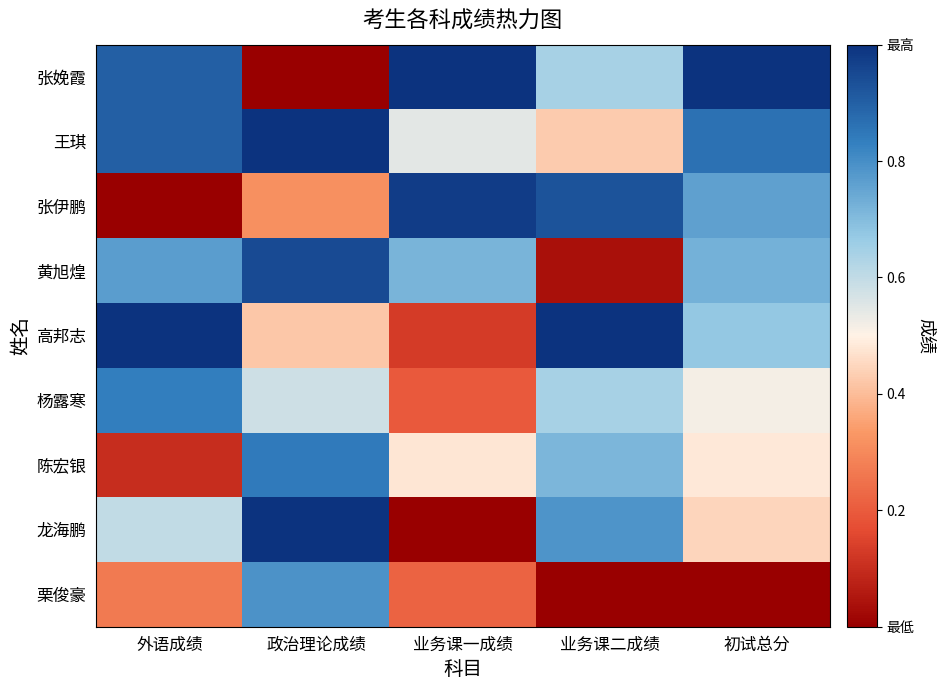

Reading right to left, what are all the values shown in this chart?

张娩霞: 初试总分=1.0	业务课二成绩=0.6	业务课一成绩=1.0	政治理论成绩=0.0	外语成绩=0.9
王琪: 初试总分=0.9	业务课二成绩=0.4	业务课一成绩=0.5	政治理论成绩=1.0	外语成绩=0.9
张伊鹏: 初试总分=0.8	业务课二成绩=0.9	业务课一成绩=1.0	政治理论成绩=0.3	外语成绩=0.0
黄旭煌: 初试总分=0.7	业务课二成绩=0.0	业务课一成绩=0.7	政治理论成绩=0.9	外语成绩=0.8
高邦志: 初试总分=0.7	业务课二成绩=1.0	业务课一成绩=0.1	政治理论成绩=0.4	外语成绩=1.0
杨露寒: 初试总分=0.5	业务课二成绩=0.6	业务课一成绩=0.2	政治理论成绩=0.6	外语成绩=0.8
陈宏银: 初试总分=0.5	业务课二成绩=0.7	业务课一成绩=0.5	政治理论成绩=0.8	外语成绩=0.1
龙海鹏: 初试总分=0.4	业务课二成绩=0.8	业务课一成绩=0.0	政治理论成绩=1.0	外语成绩=0.6
栗俊豪: 初试总分=0.0	业务课二成绩=0.0	业务课一成绩=0.2	政治理论成绩=0.8	外语成绩=0.3